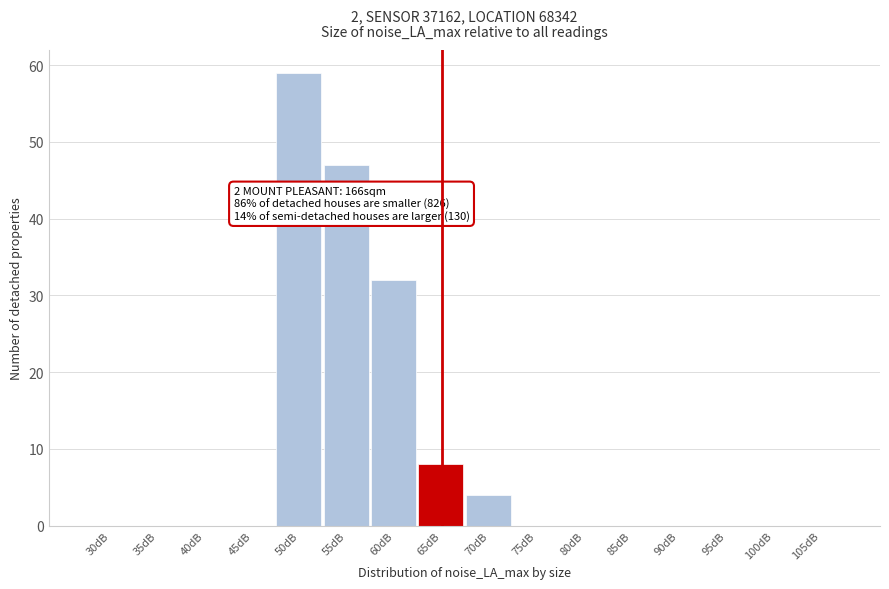

Reading right to left, extract all data points from this chart.

105dB=0	100dB=0	95dB=0	90dB=0	85dB=0	80dB=0	75dB=0	70dB=4	65dB=8	60dB=32	55dB=47	50dB=59	45dB=0	40dB=0	35dB=0	30dB=0